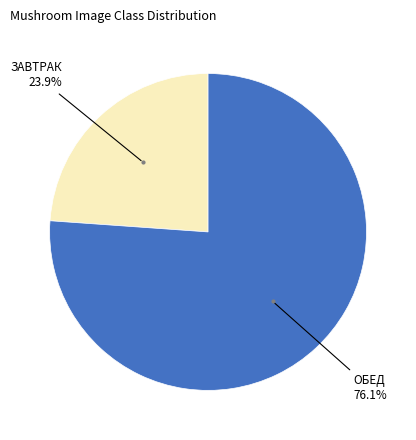

Is there any slice that represents more than half of the pie?

Yes